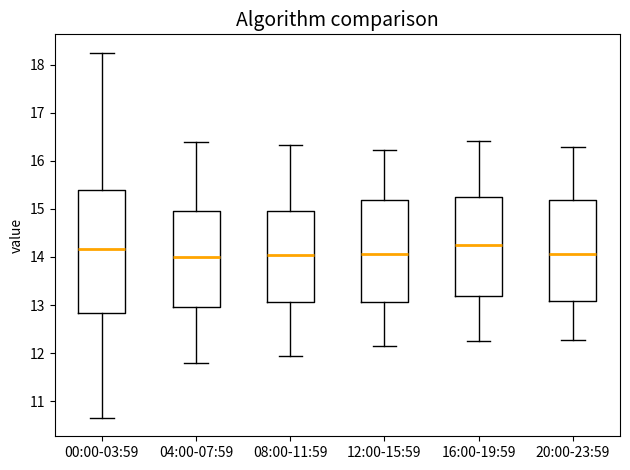

Reading left to right, read every box against the y-axis: the position of its median line, the range the box covers, and the ends of its whiskers. The values are not printed on the chart, so give them approximately, as read against the axis.

00:00-03:59: median 14.2, box 12.8 to 15.4, whiskers 10.7 to 18.3
04:00-07:59: median 14.0, box 13.0 to 15.0, whiskers 11.8 to 16.4
08:00-11:59: median 14.0, box 13.1 to 15.0, whiskers 12.0 to 16.3
12:00-15:59: median 14.1, box 13.1 to 15.2, whiskers 12.2 to 16.2
16:00-19:59: median 14.3, box 13.2 to 15.3, whiskers 12.3 to 16.4
20:00-23:59: median 14.1, box 13.1 to 15.2, whiskers 12.3 to 16.3